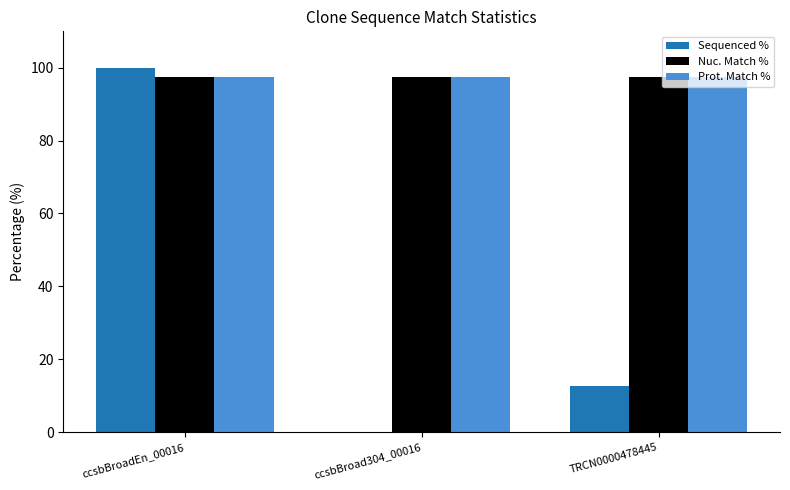

What is the maximum value shown in the chart?

100.0